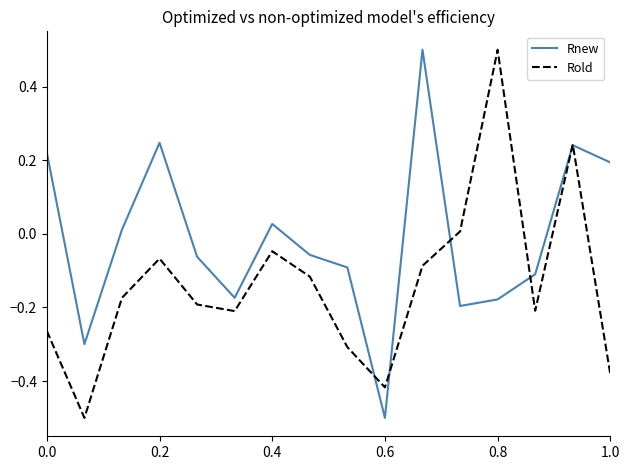

Which series has the largest total across all categories?

Rnew